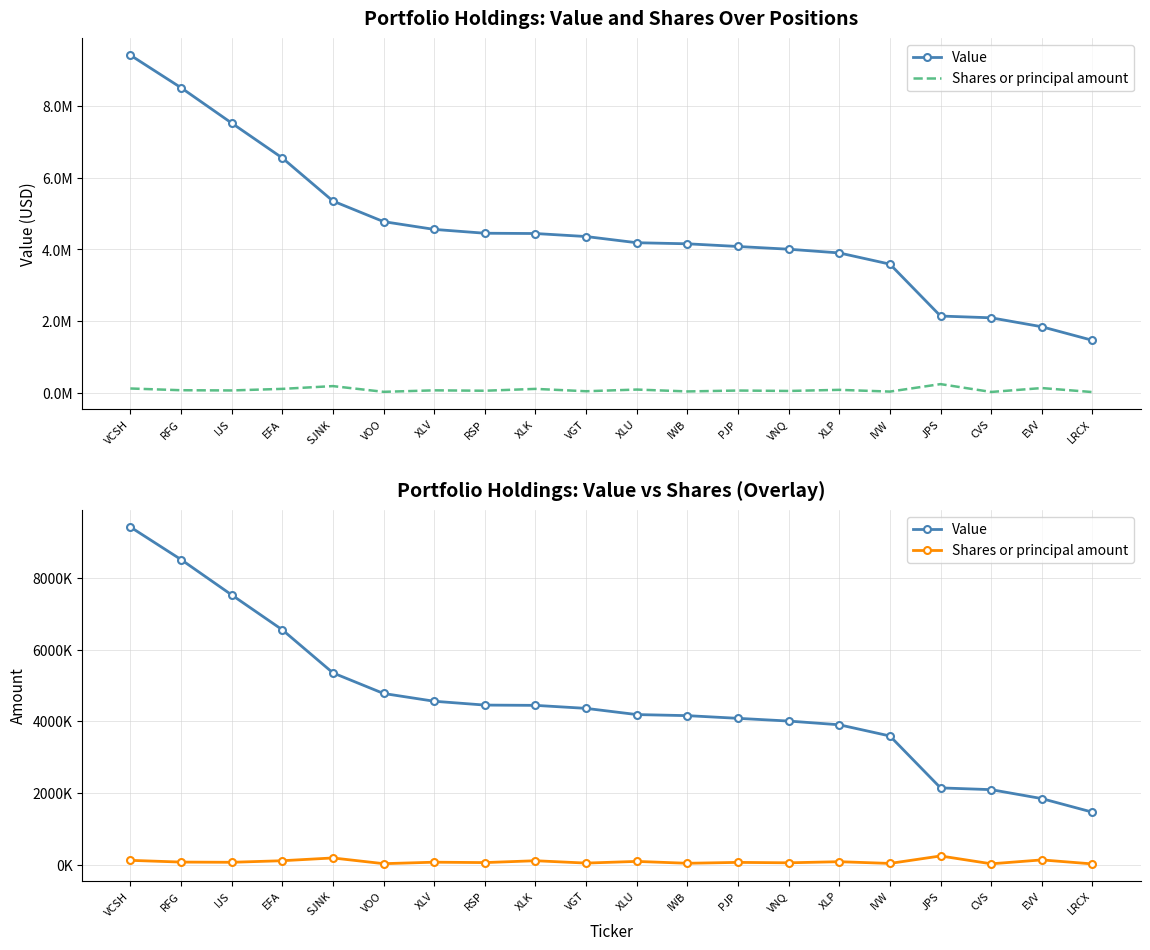

What is the sum of all Value values?

91439000